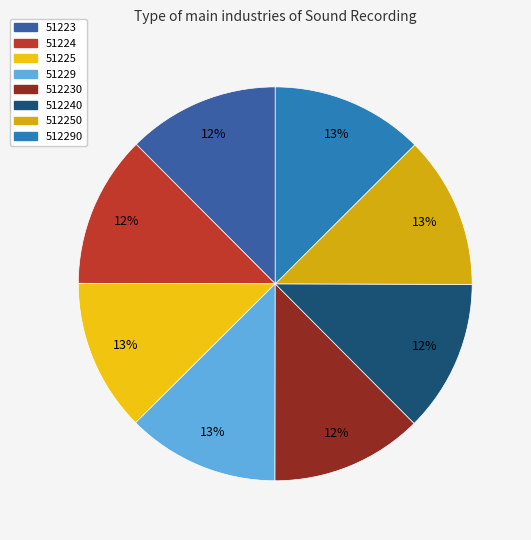

How many slices are in this pie chart?

8